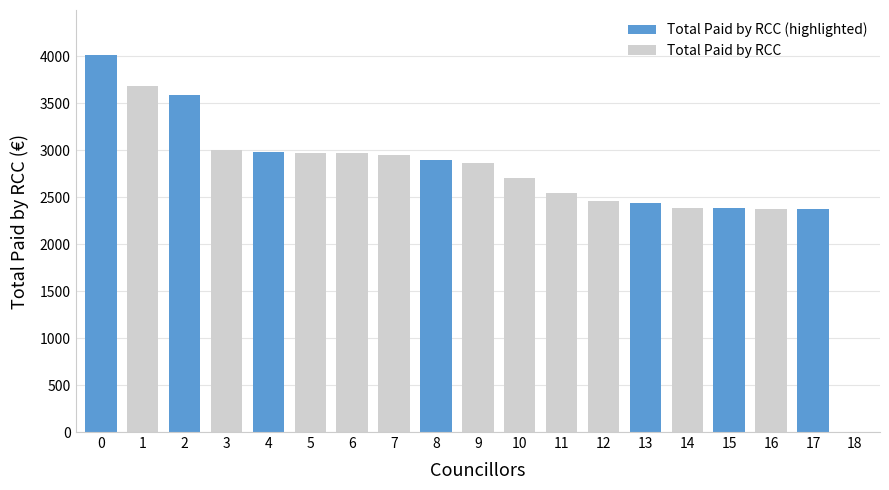

What is the change in value from 16 to 18?

-2376.4